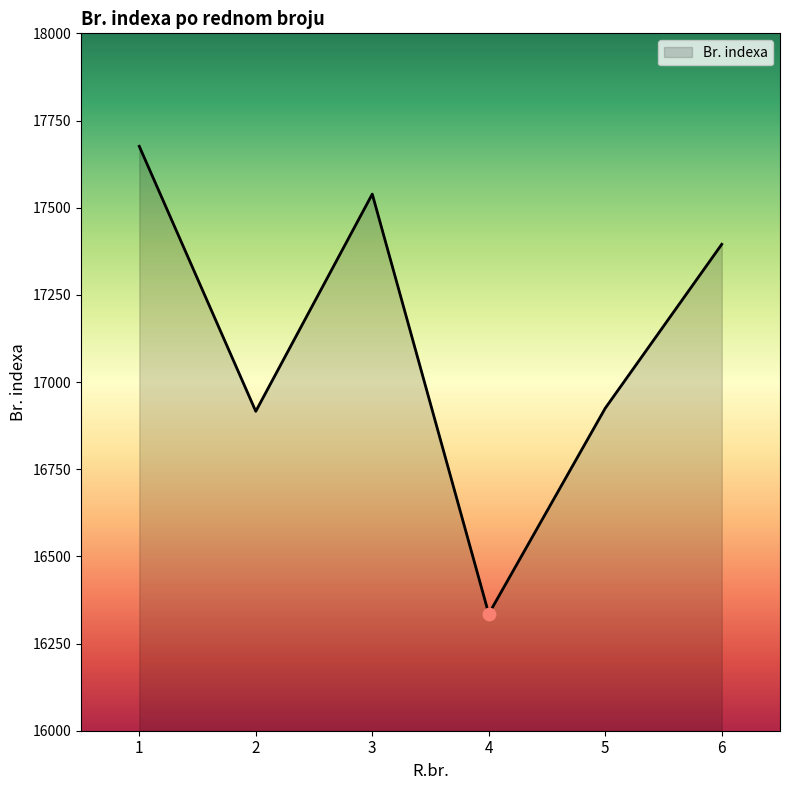

Which has a higher value, 3 or 4?

3